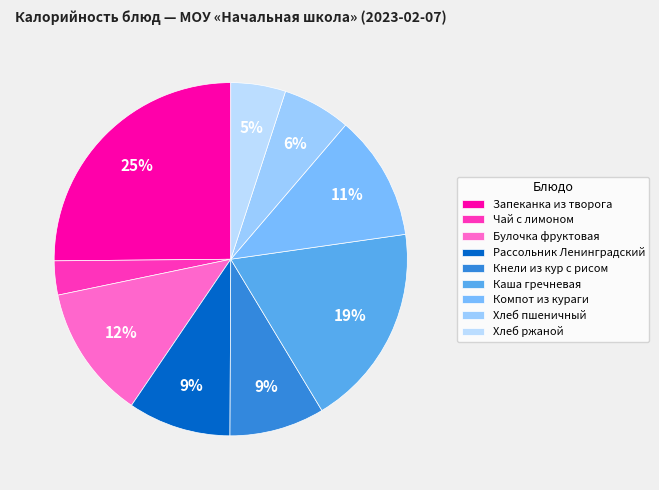

Count the number of slices in the pie.

9